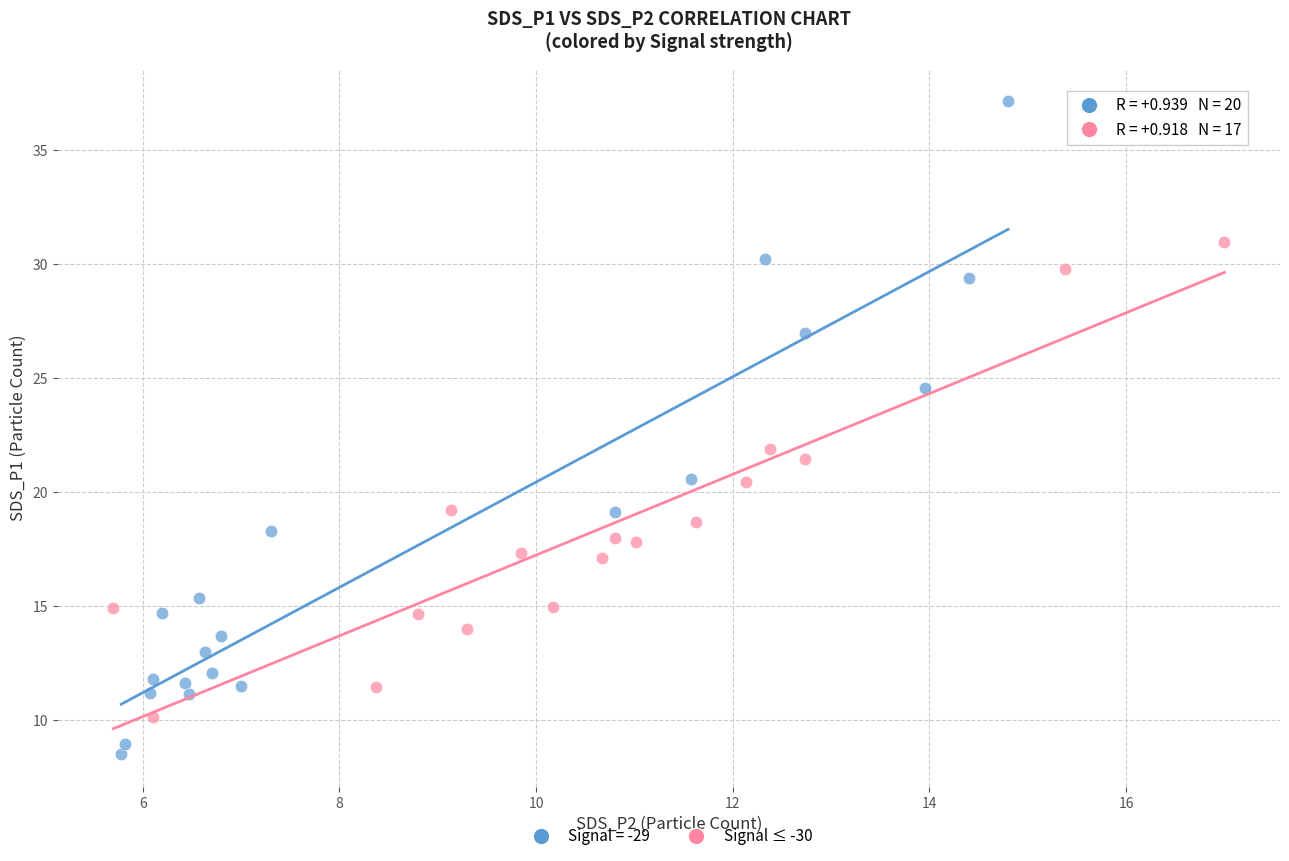

Which series contains the lowest Y value?

Signal = -29